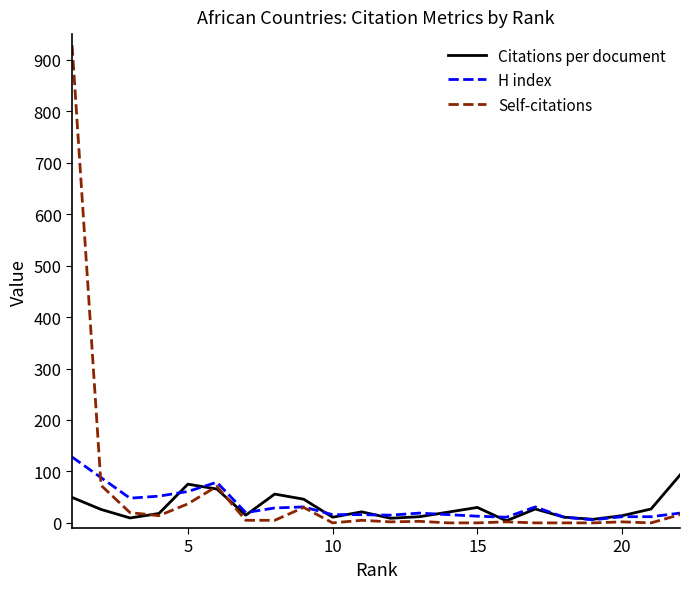

Which series has the largest range (max minus min)?

Self-citations